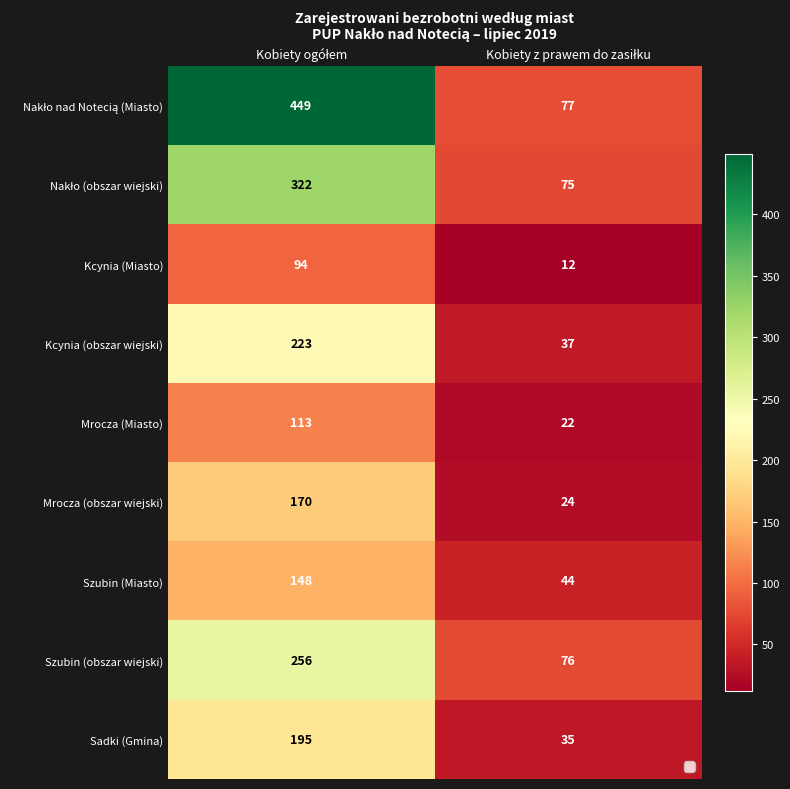

What is the minimum value shown in the chart?

12